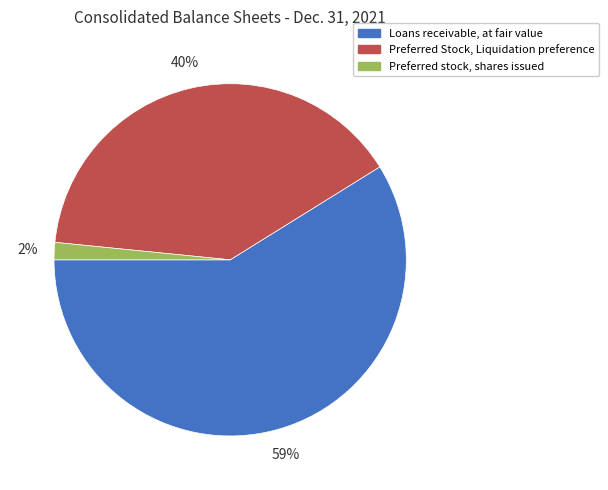

Rank the categories by value from lowest to highest.

Preferred stock, shares issued, Preferred Stock, Liquidation preference, Loans receivable, at fair value